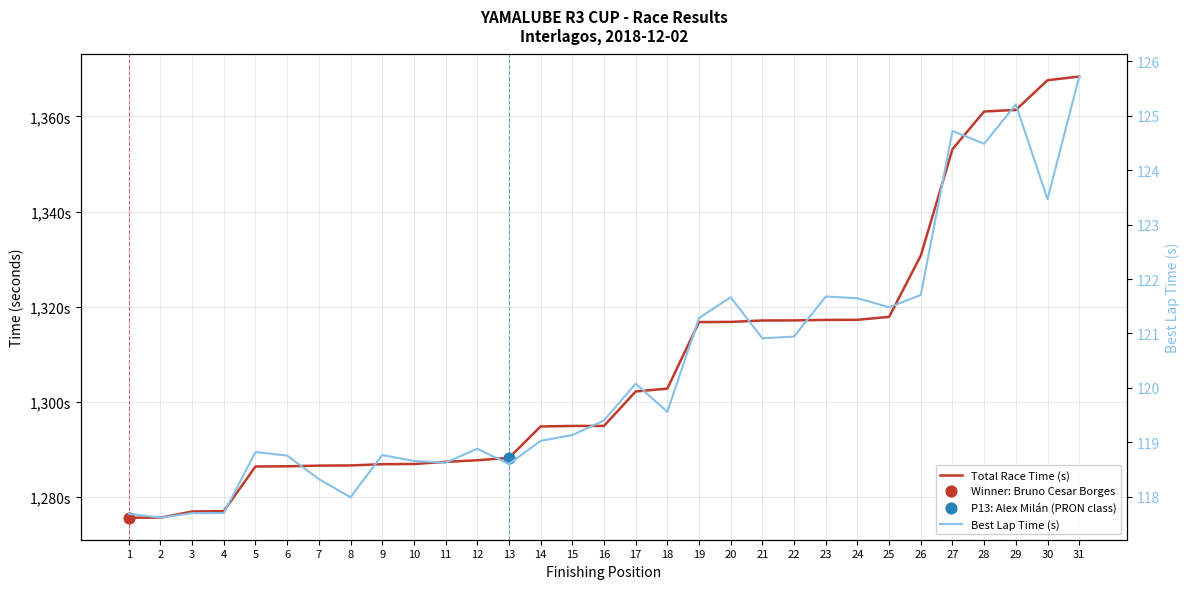

Which series has the widest spread of Y values?

Total Race Time (s)